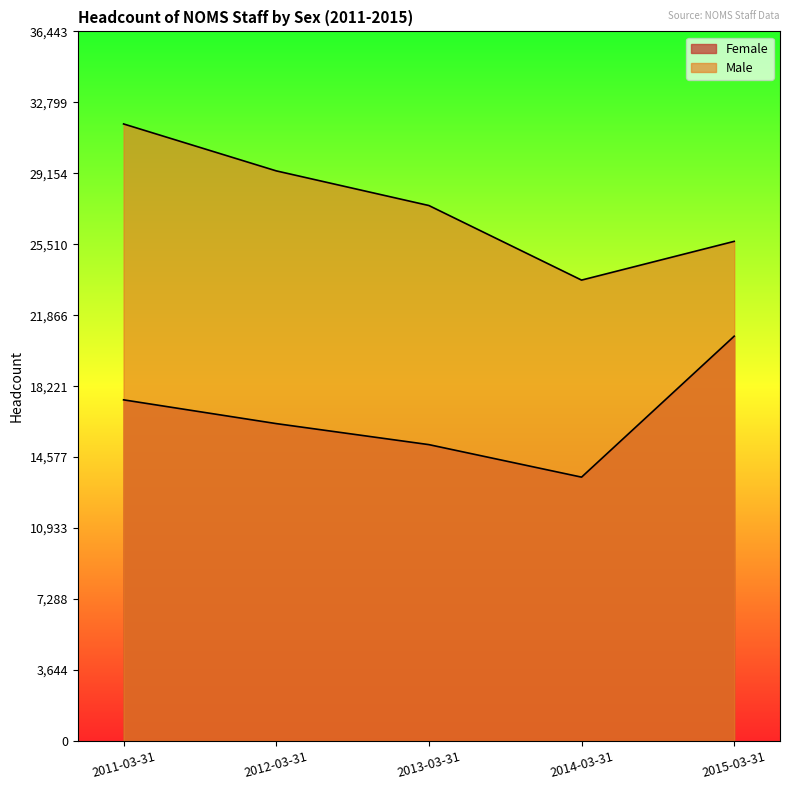

At how many categories does at least one series exceed 30206?

1